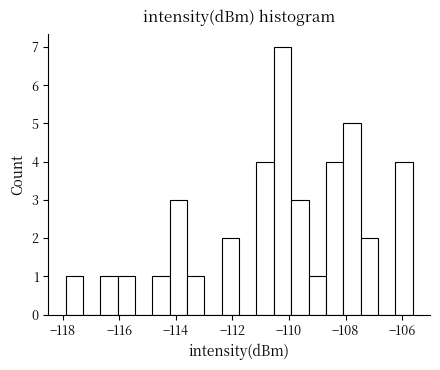

Read against the x-axis, roughly where is the centre of the tallest bar?

-110.2